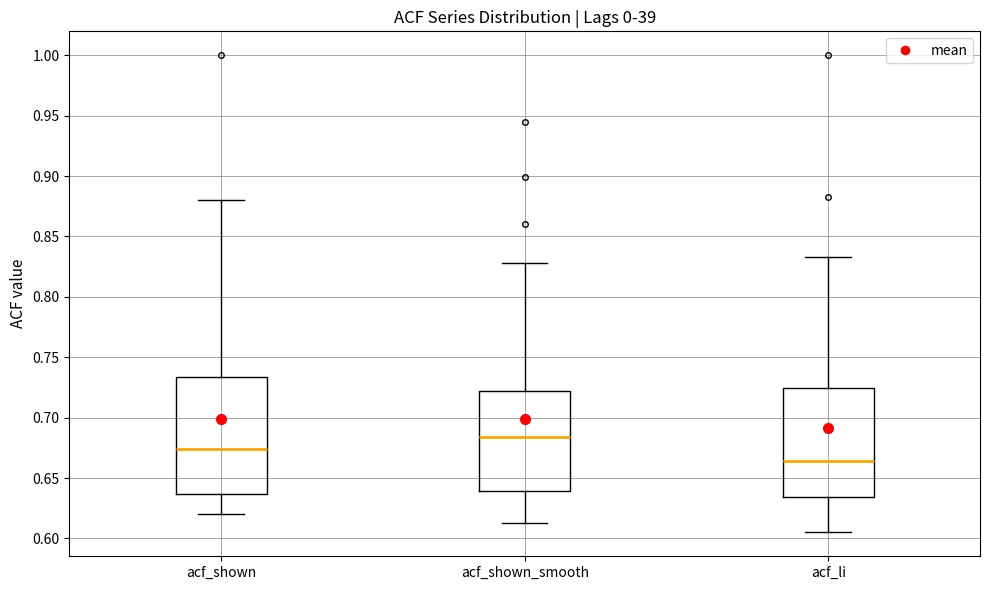

Which box has the lowest median line?

acf_li